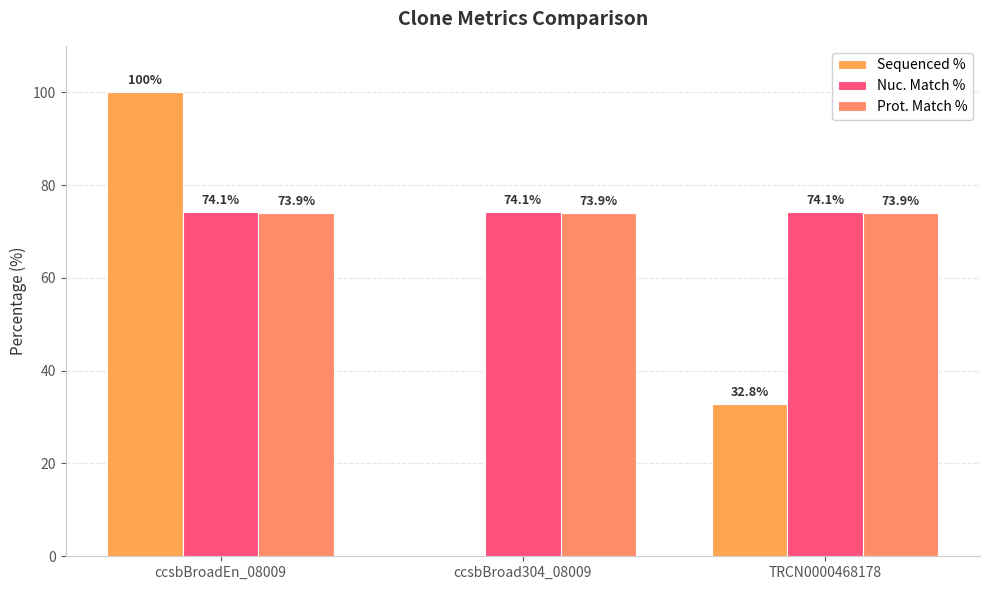

Is it true that Sequenced % equals 0.0 at ccsbBroad304_08009?

True